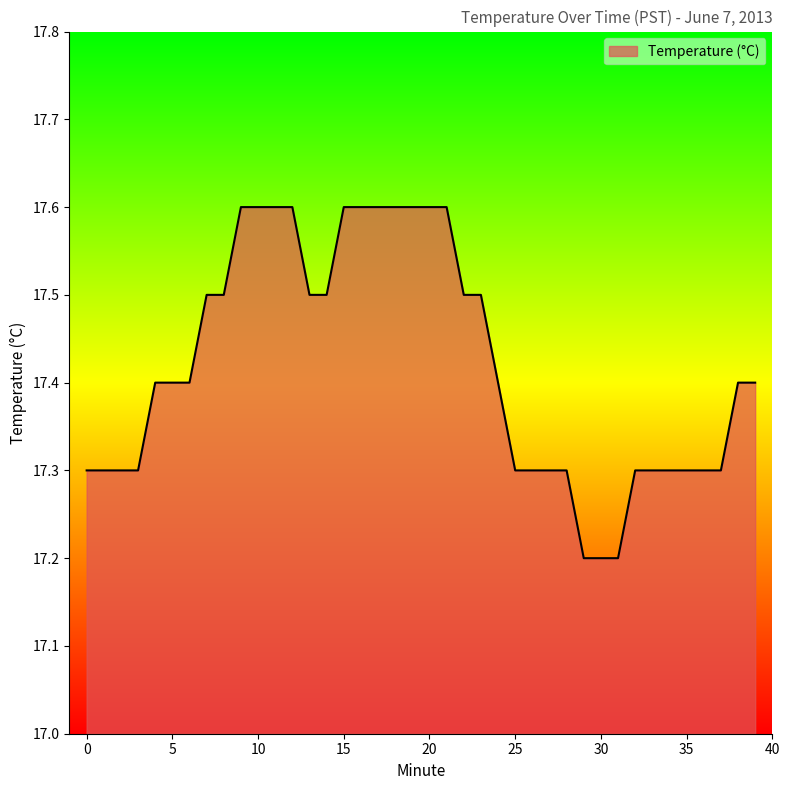

What is the difference between the second highest and second lowest values?

0.4